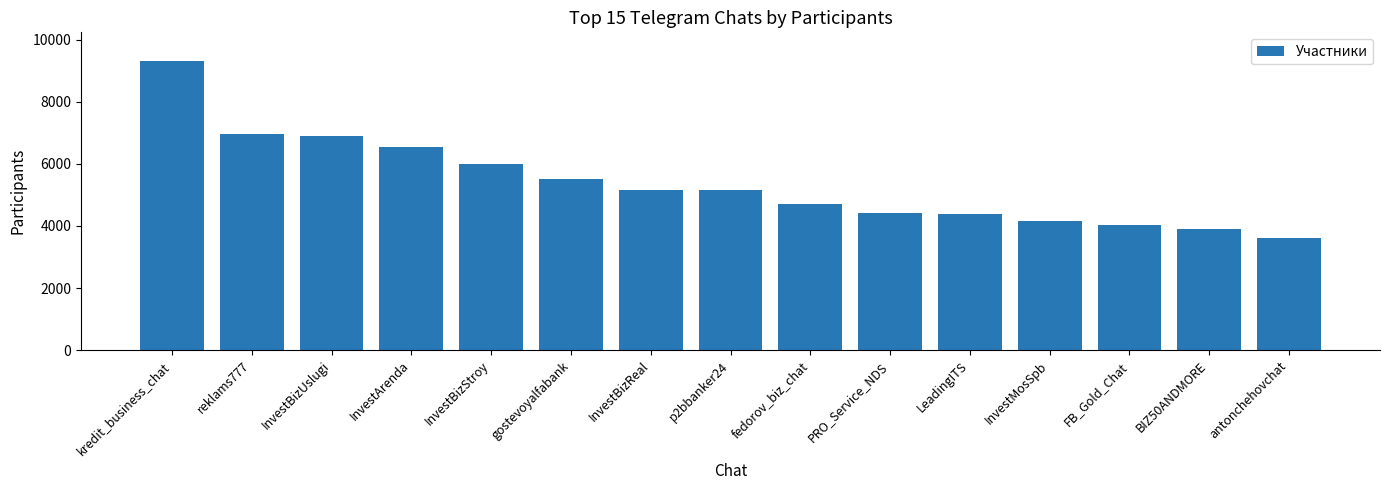

What is the sum of all values?

80761